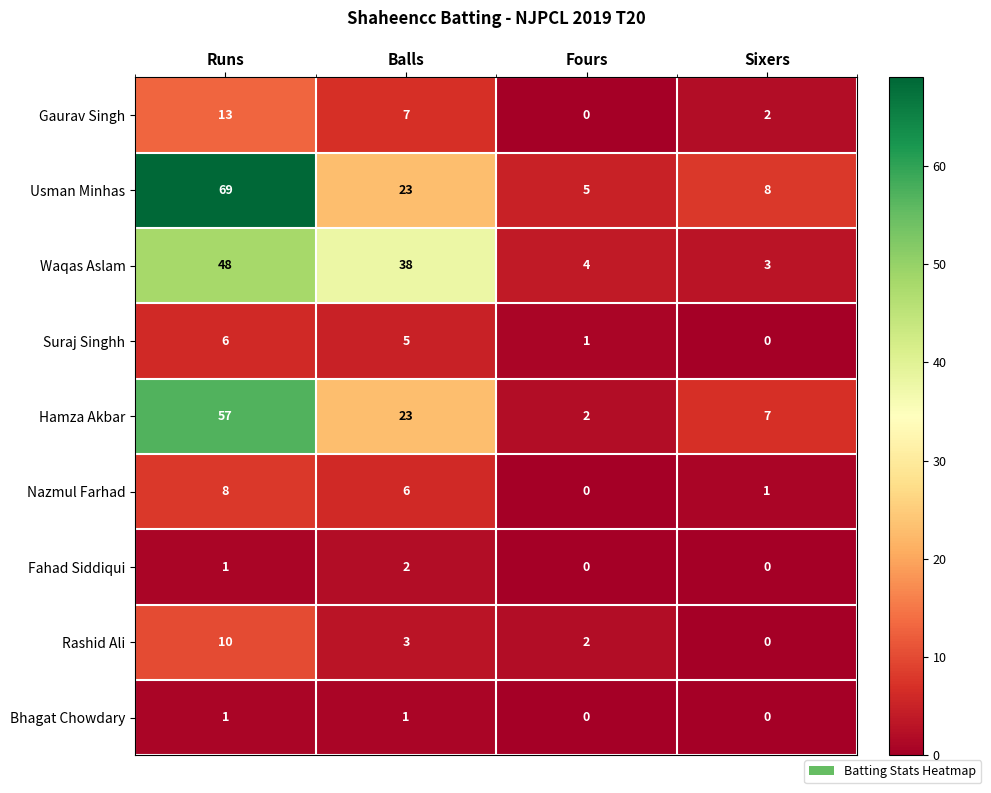

Which series has the widest spread of values?

Usman Minhas